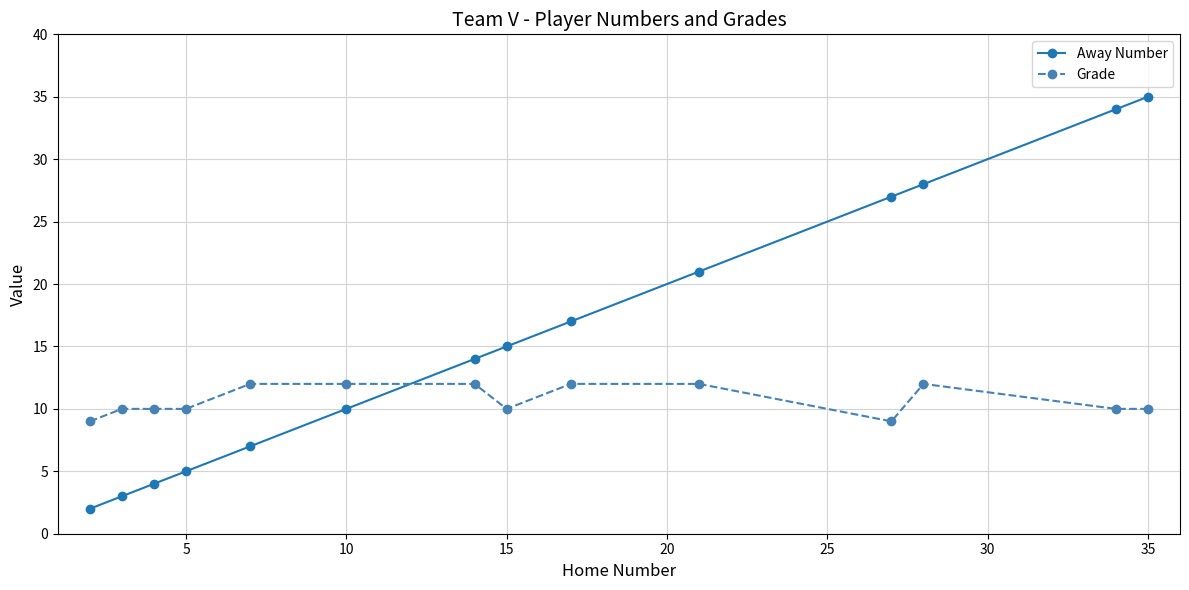

At how many categories does at least one series exceed 16?

6